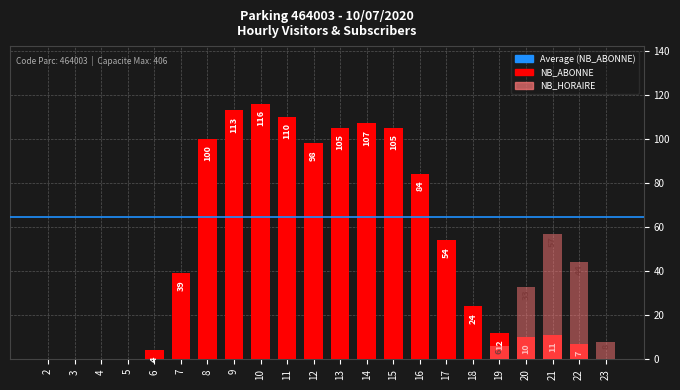

Which label corresponds to the smallest value in the chart?

2